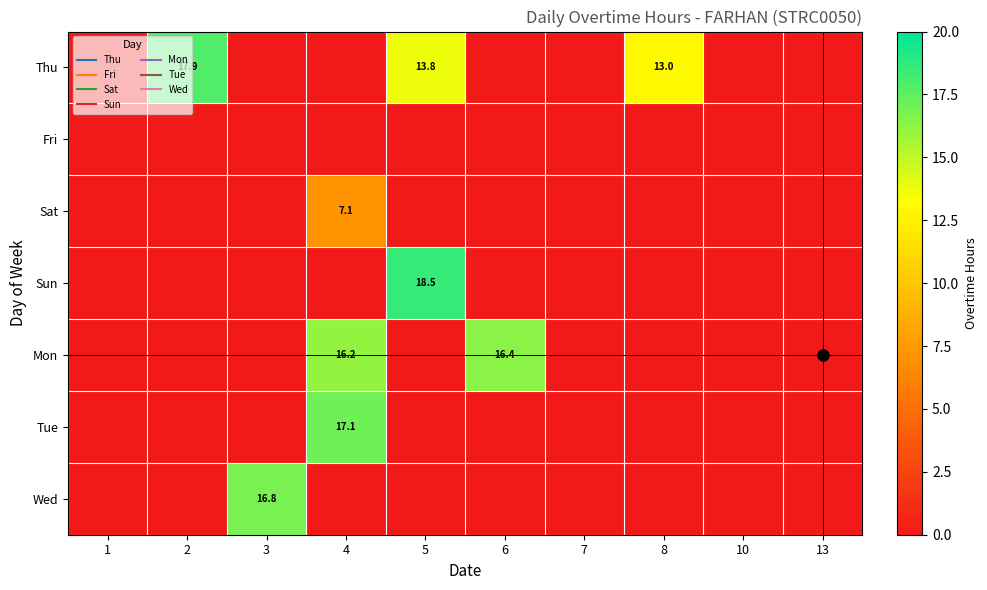

How many categories are shown in the chart?

10